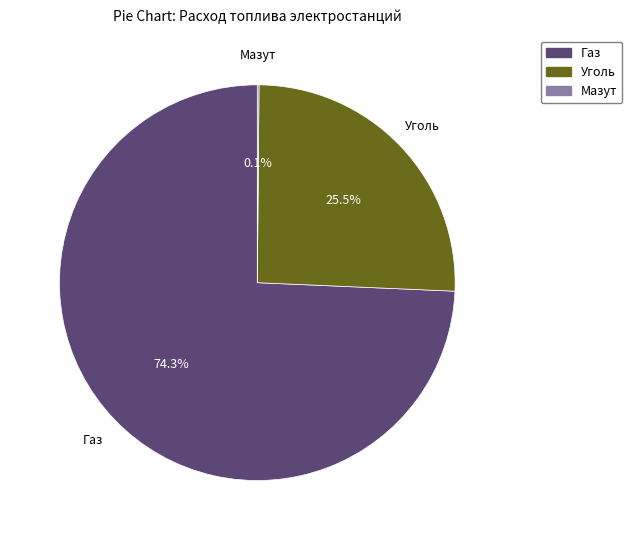

Is there any slice that represents more than half of the pie?

Yes